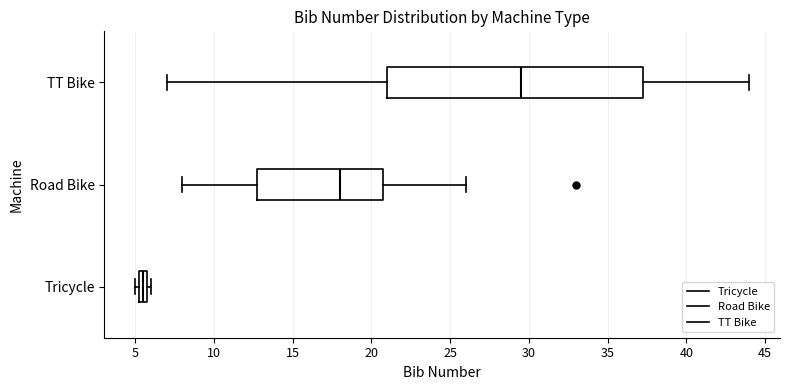

Where is the left edge of the box for TT Bike on the x-axis? The values are not printed on the chart, so give them approximately, as read against the axis.

21.0